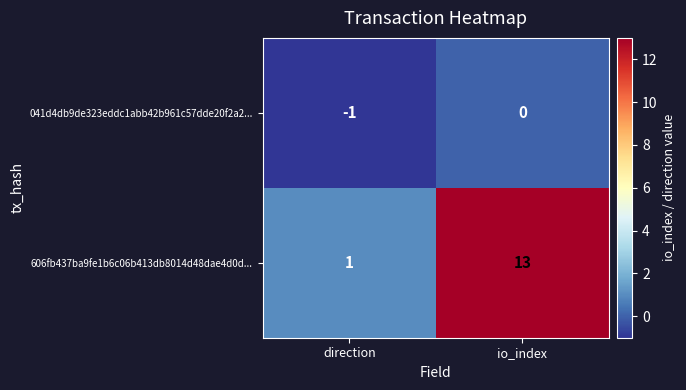

What is the sum of the 606fb437ba9fe1b6c06b413db8014d48dae4d0d... values at direction and io_index?

14